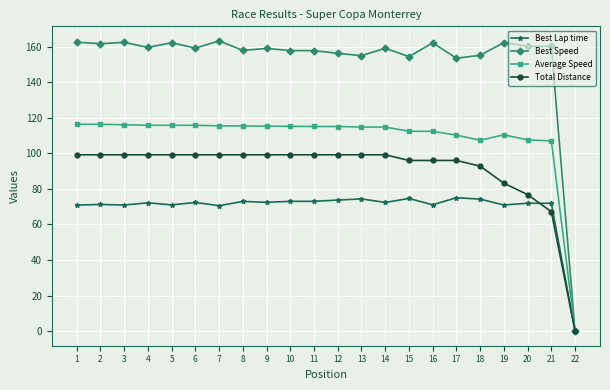

Which series has the widest spread of values?

Best Speed